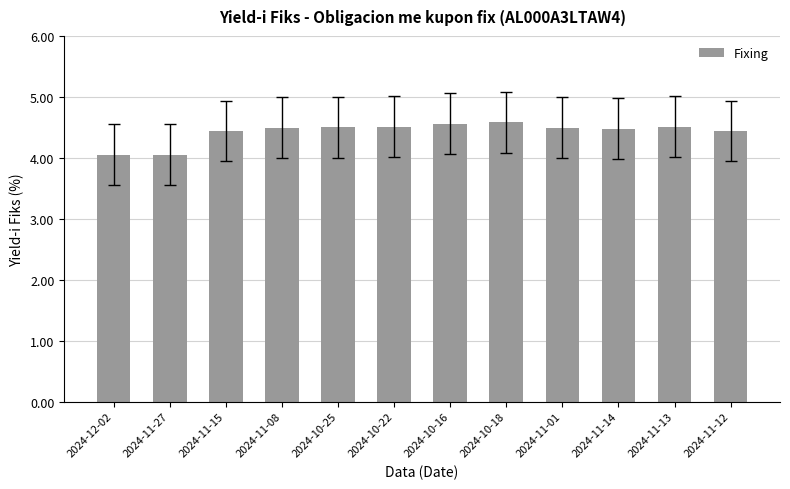

What is the label of the 6th bar from the left?

2024-10-22